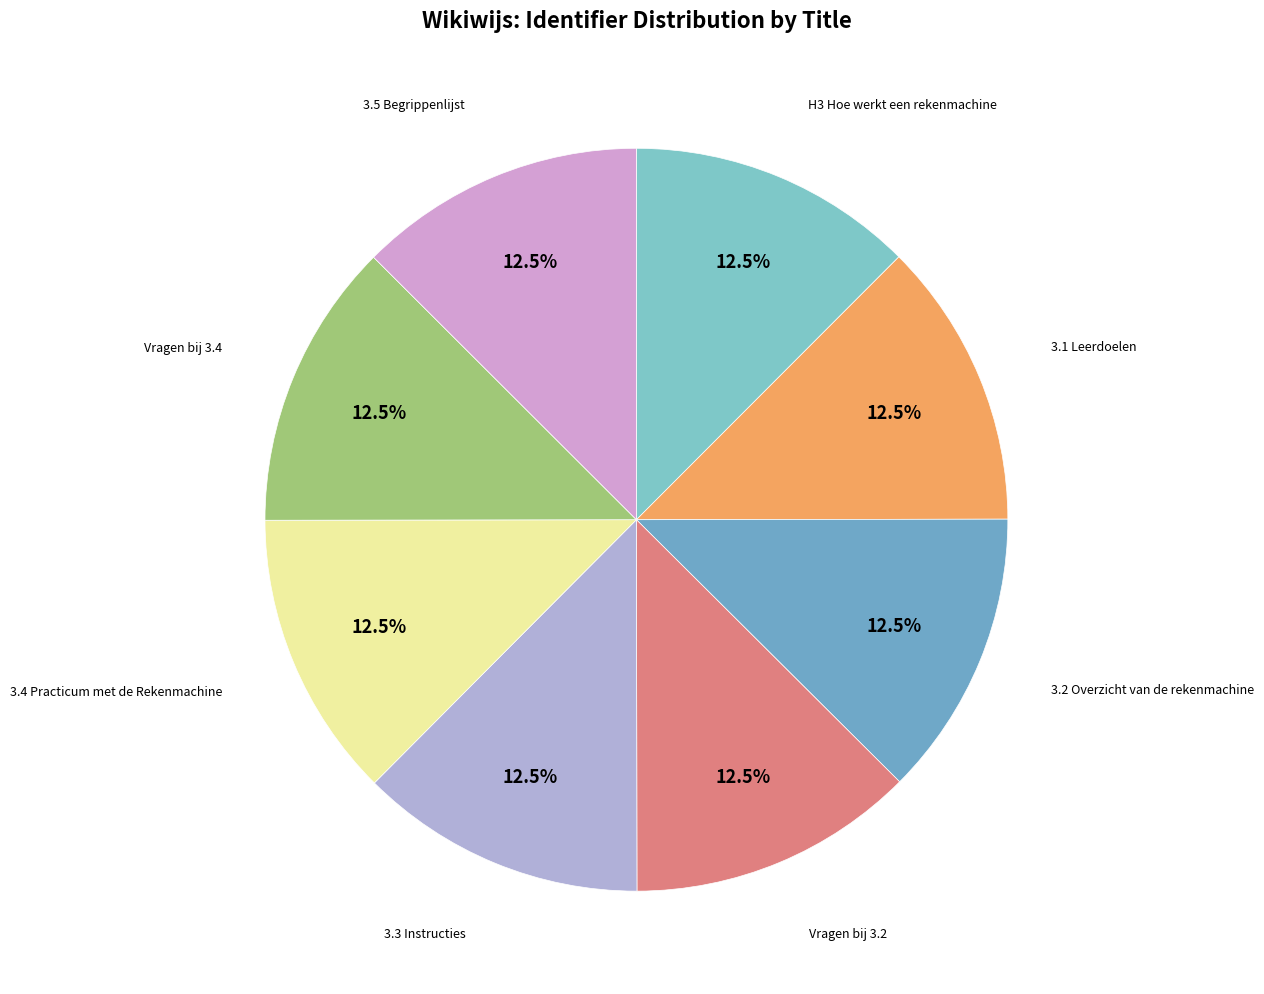

How many segments does this pie chart have?

8